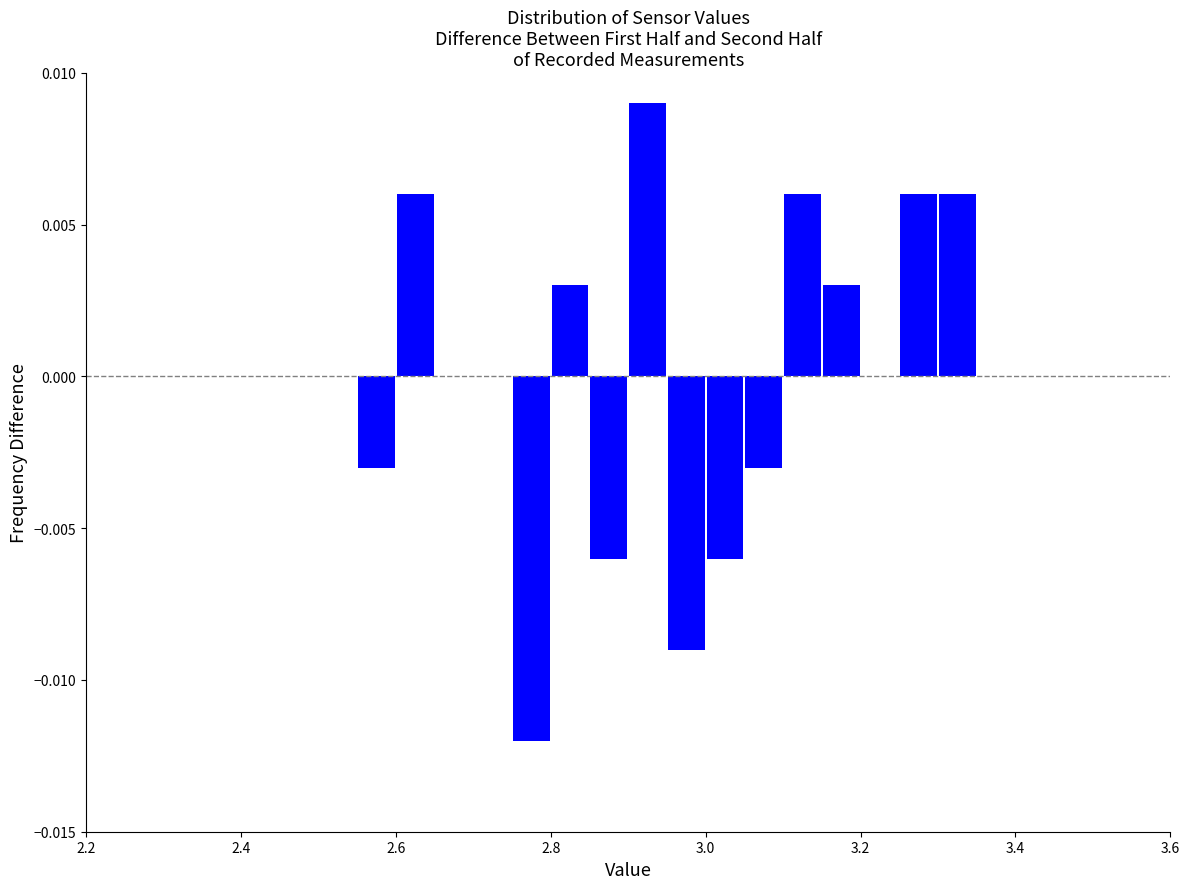

Read against the x-axis, roughly where is the centre of the tallest bar?

2.92